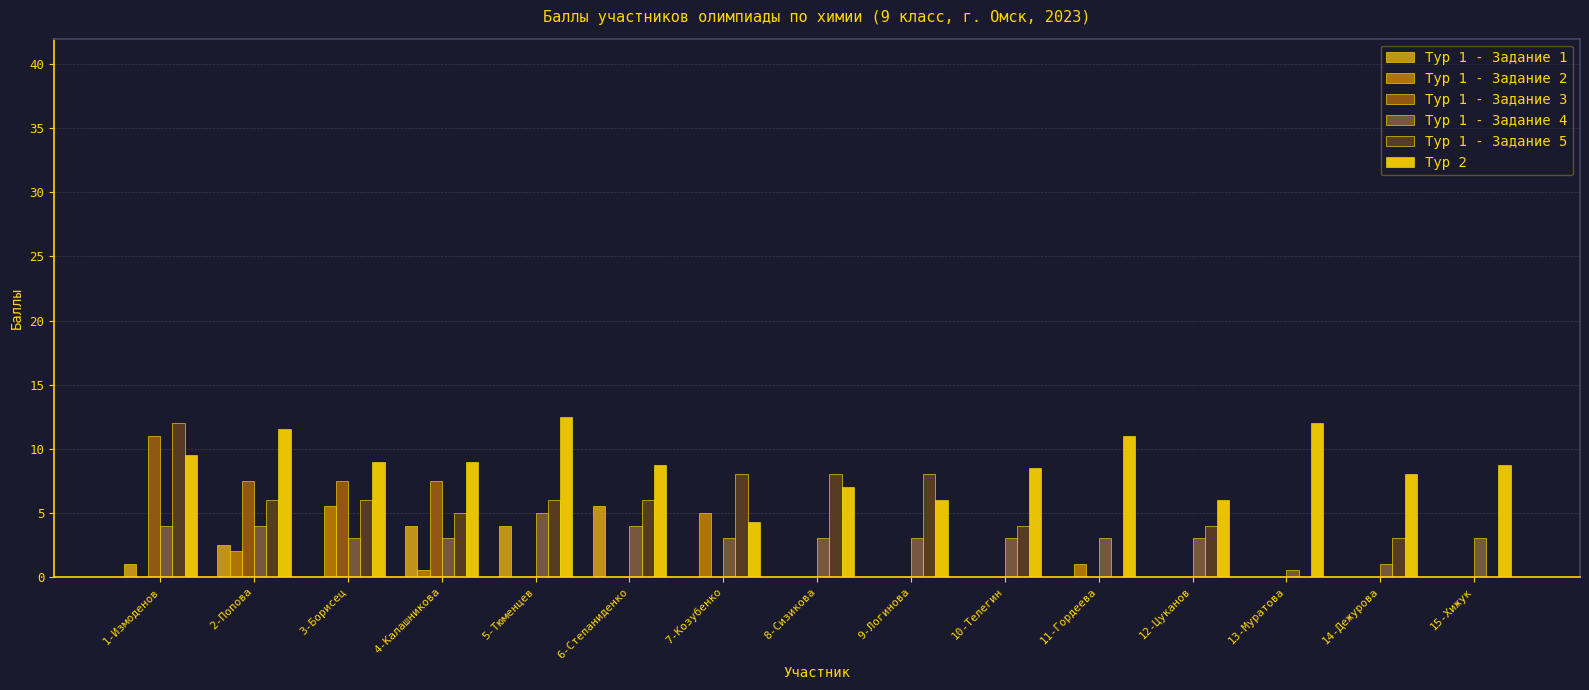

Is it true that Тур 1 - Задание 4 equals 3.0 at 8-Сизикова?

True